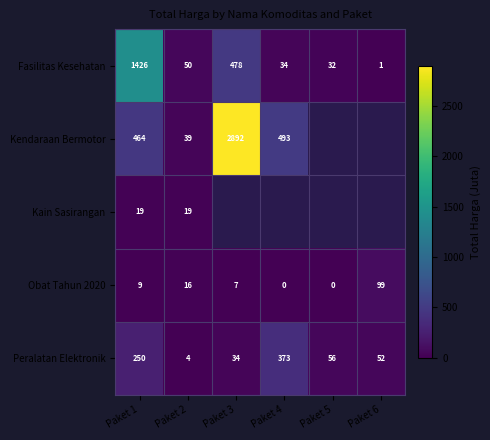

Is the value of Peralatan Elektronik at Paket 4 greater than the value of Fasilitas Kesehatan at Paket 4?

Yes